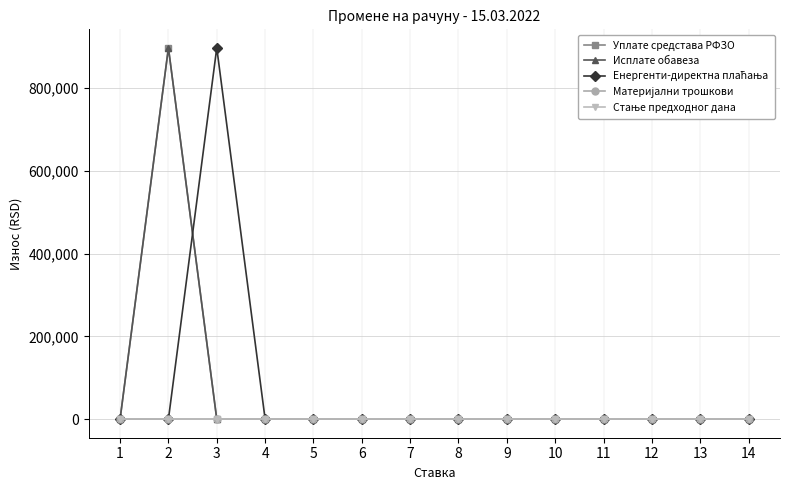

Is the value of Енергенти-директна плаћања at 9 greater than the value of Материјални трошкови at 1?

No